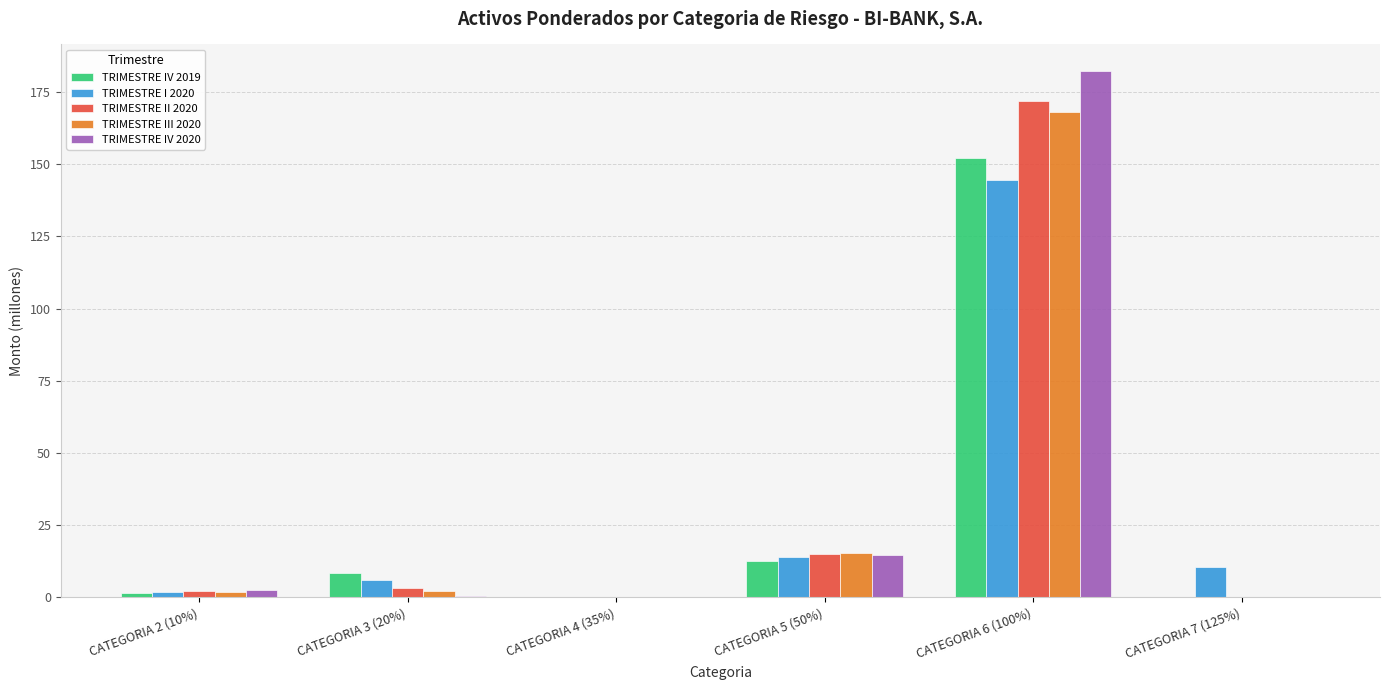

What is the total value across all series at CATEGORIA 5 (50%)?

71.3